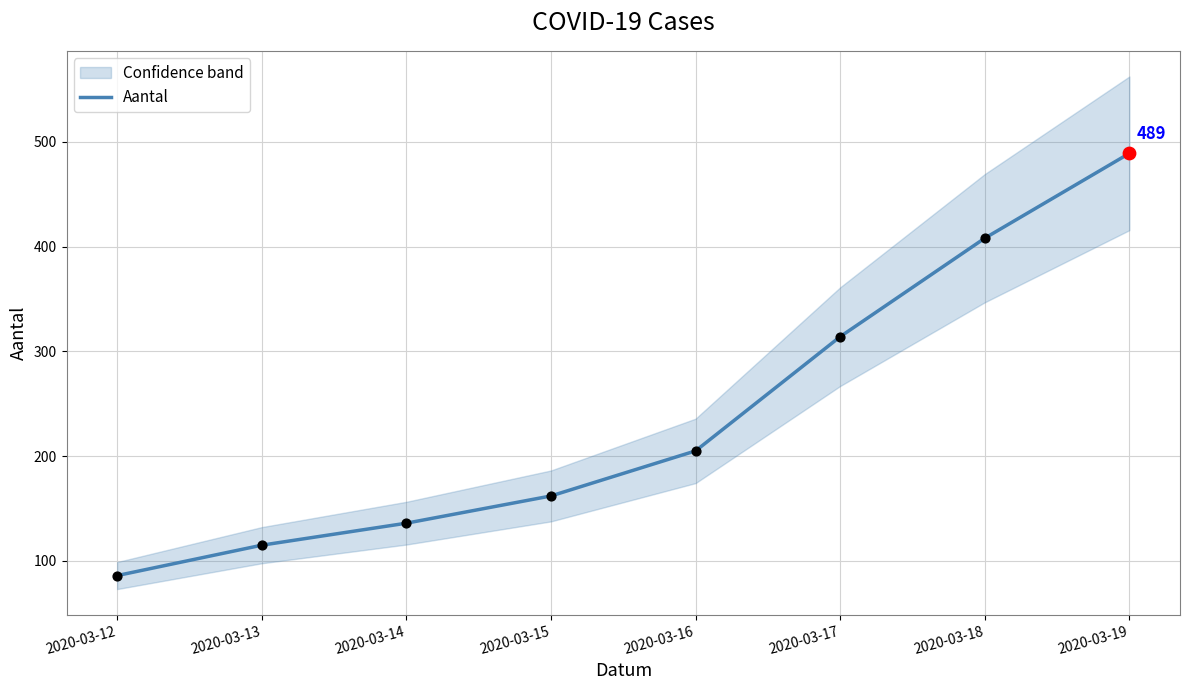

What is the ratio of the value at 2020-03-17 to the value at 2020-03-16?

1.5